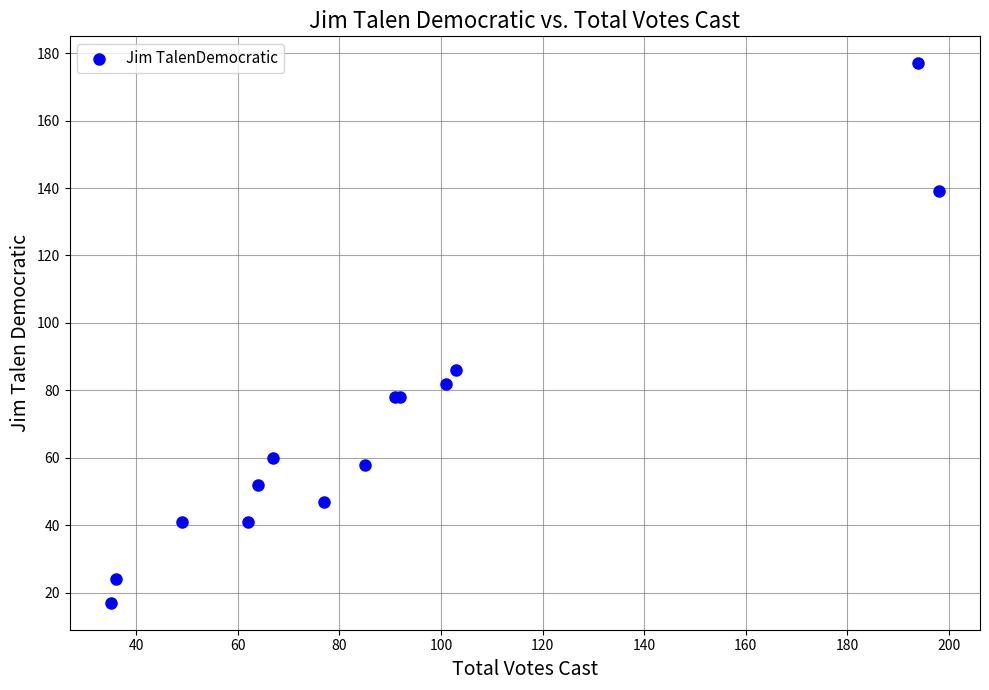

What Y value in the scatter plot is closest to 97?

86